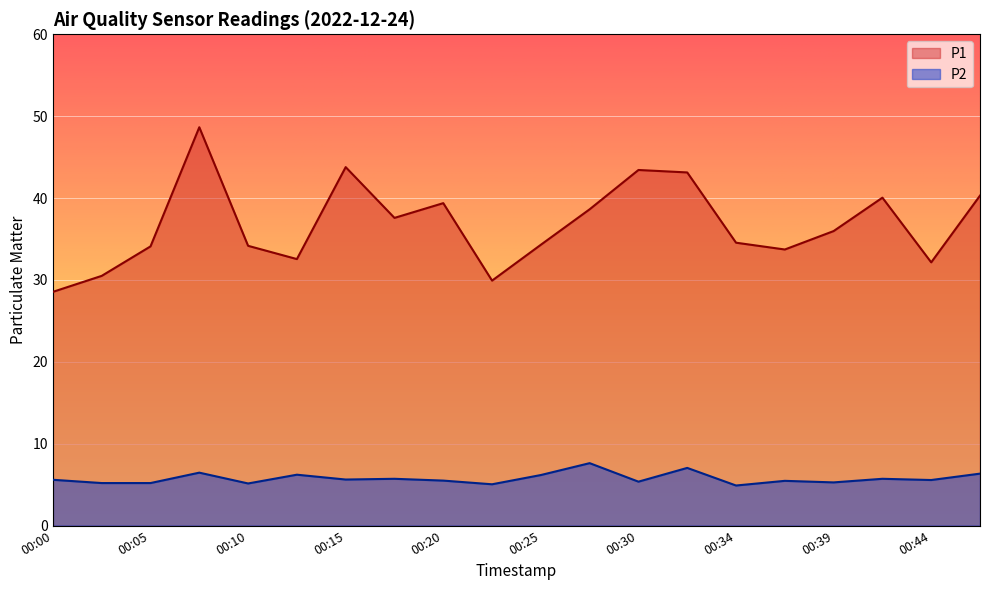

True or false: P2 and P1 cross at least once.

False